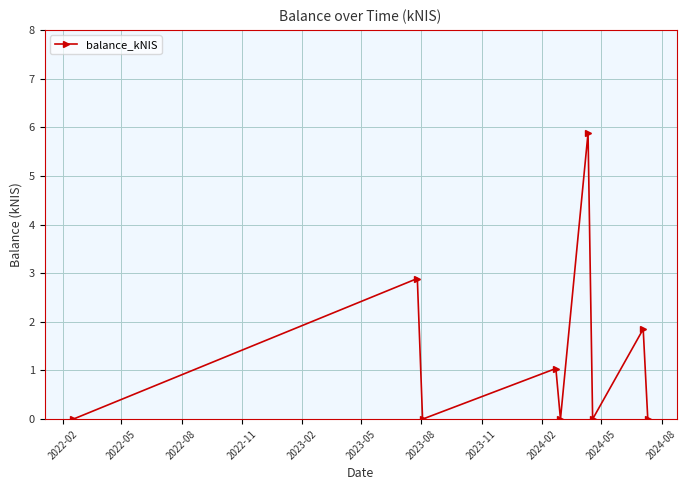

What is the greatest value displayed?

5.9